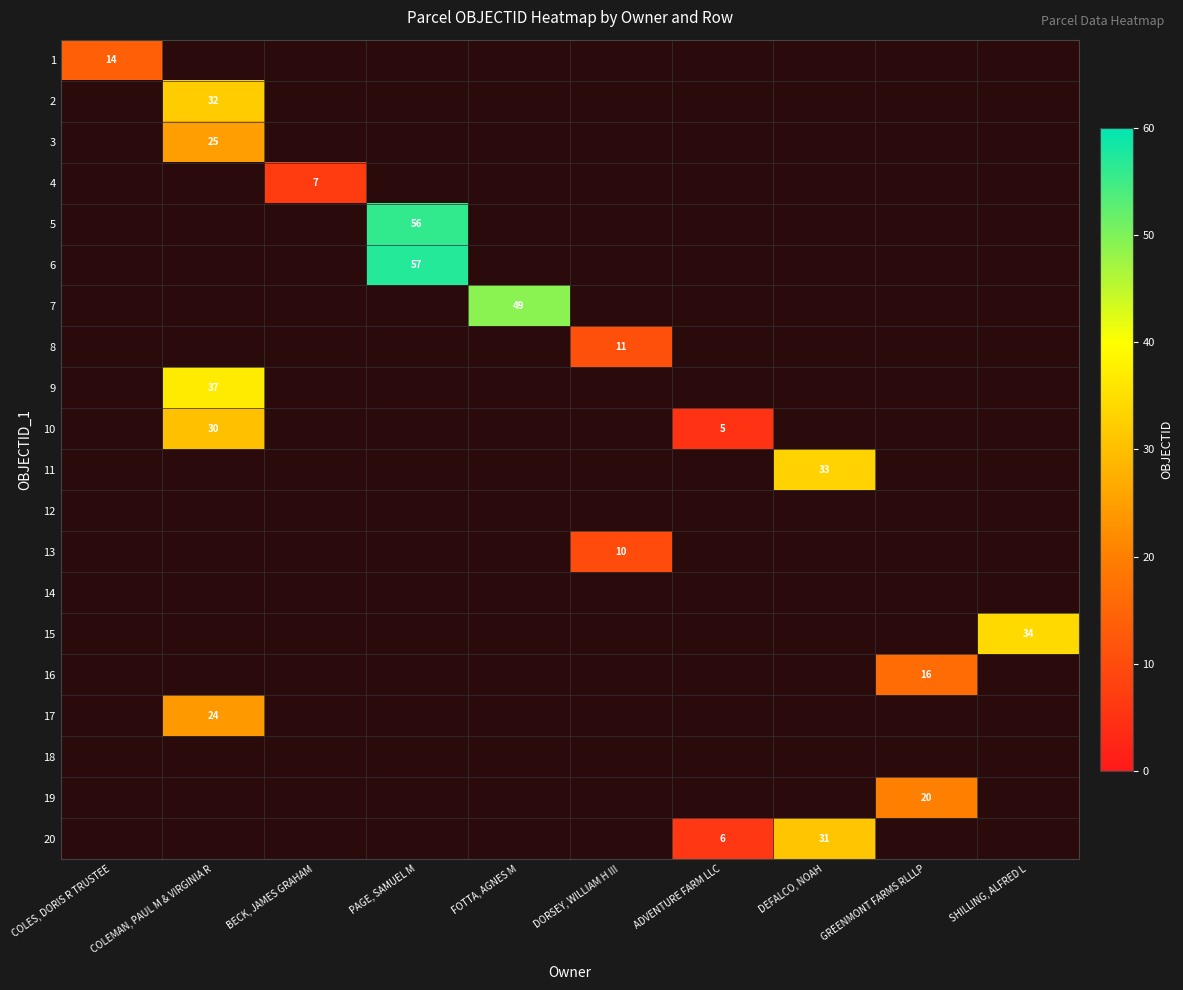

How many distinct data groups are displayed?

20